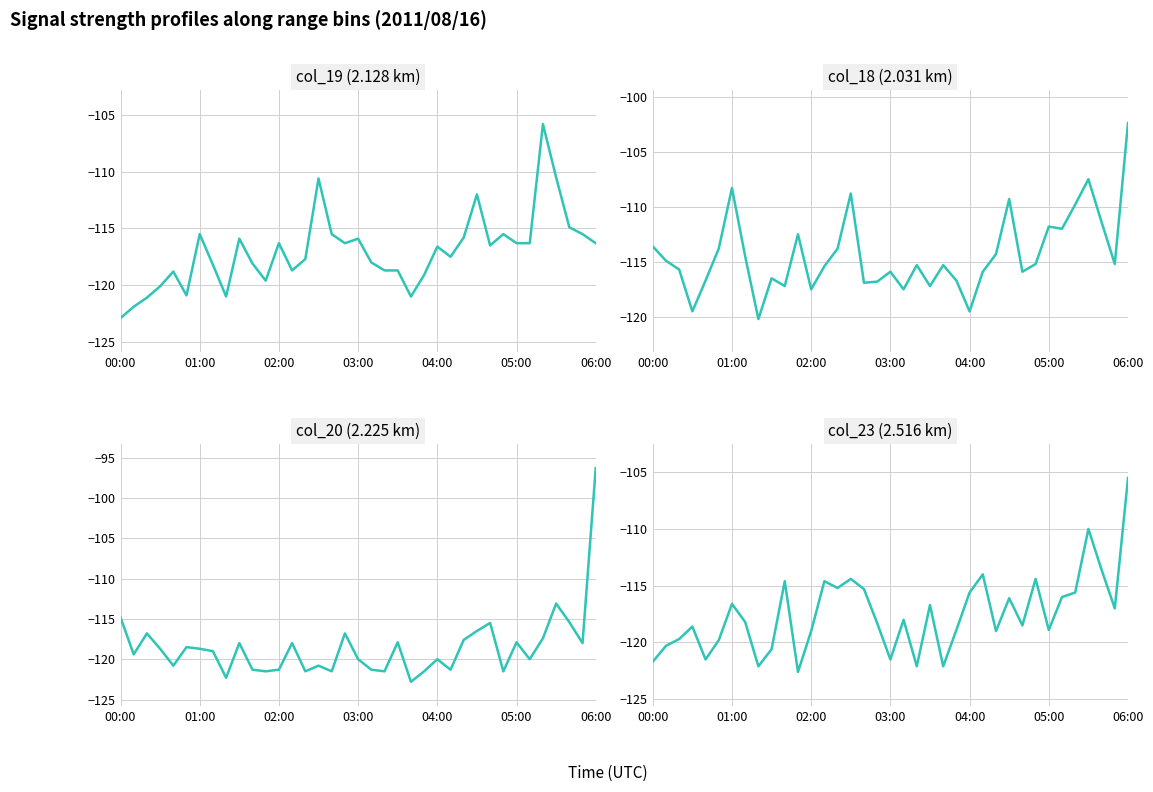

Where does the col_18 (2.031 km) series first go above -115?

00:00